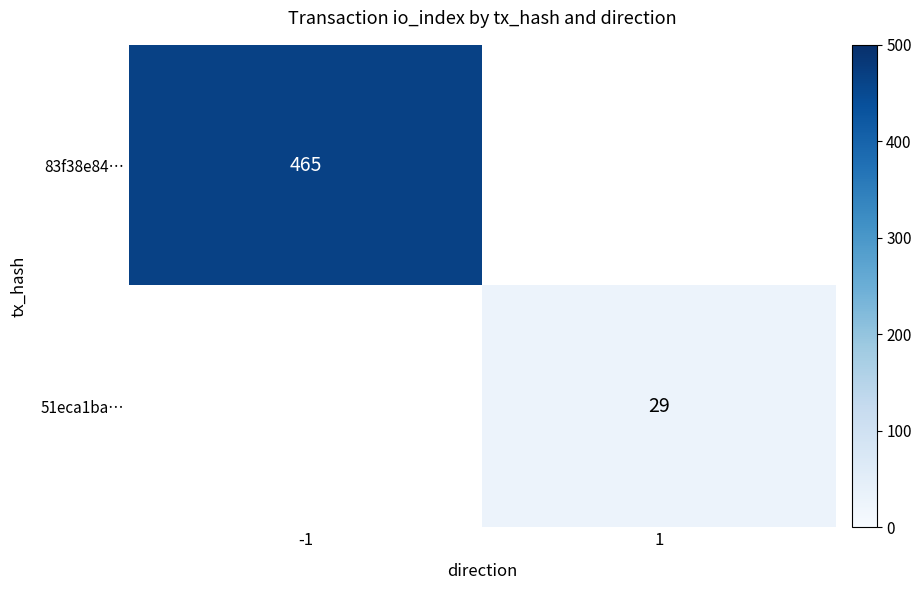

Is it true that 83f38e84… equals 684 at -1?

False